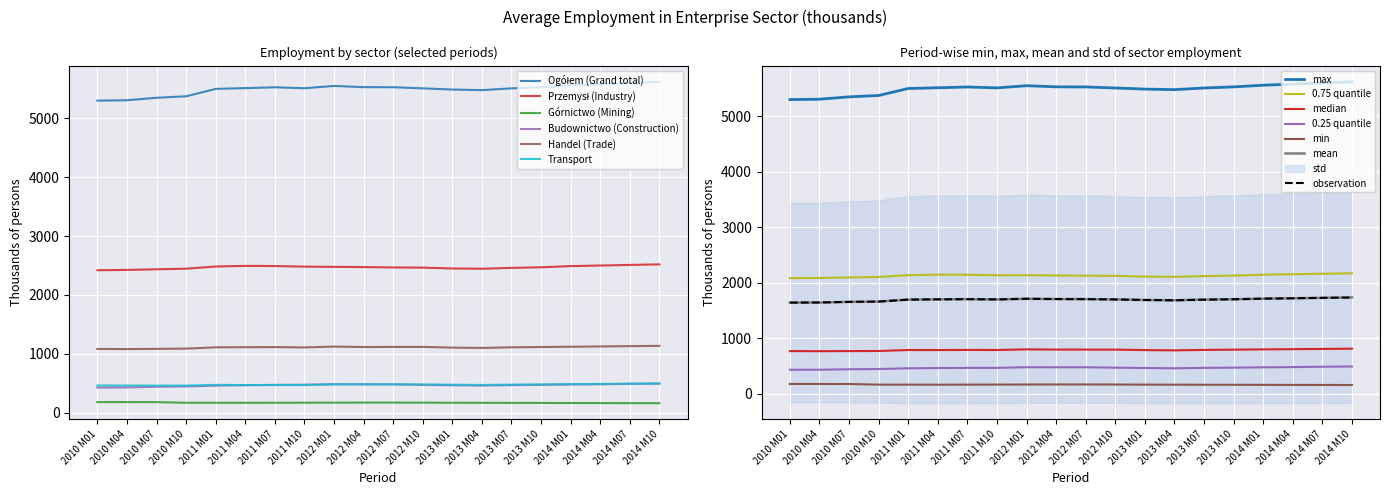

What is the highest value of the Handel (Trade) series?

1135